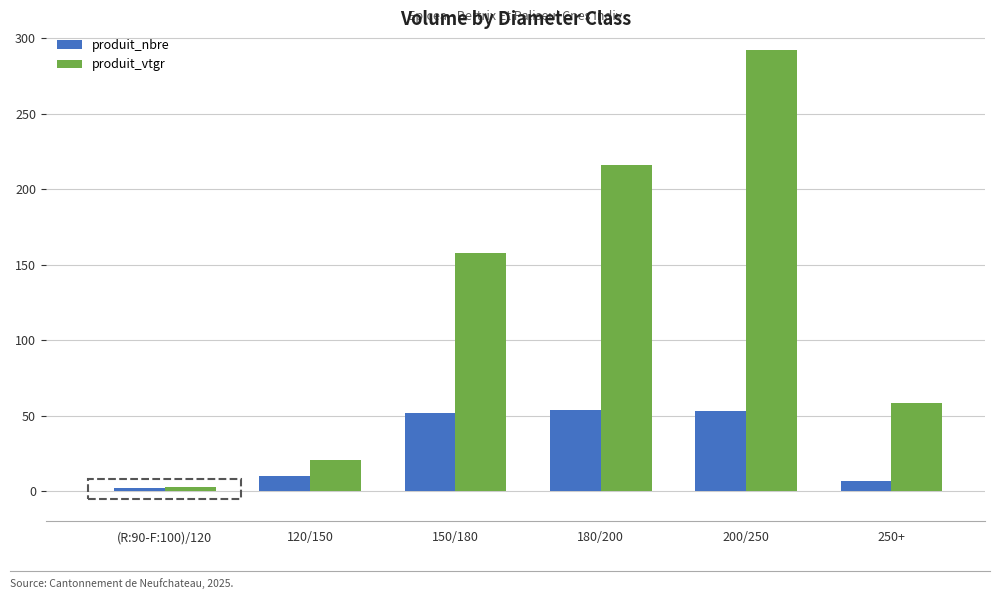

What is the approximate value of produit_nbre at 250+?

7.0